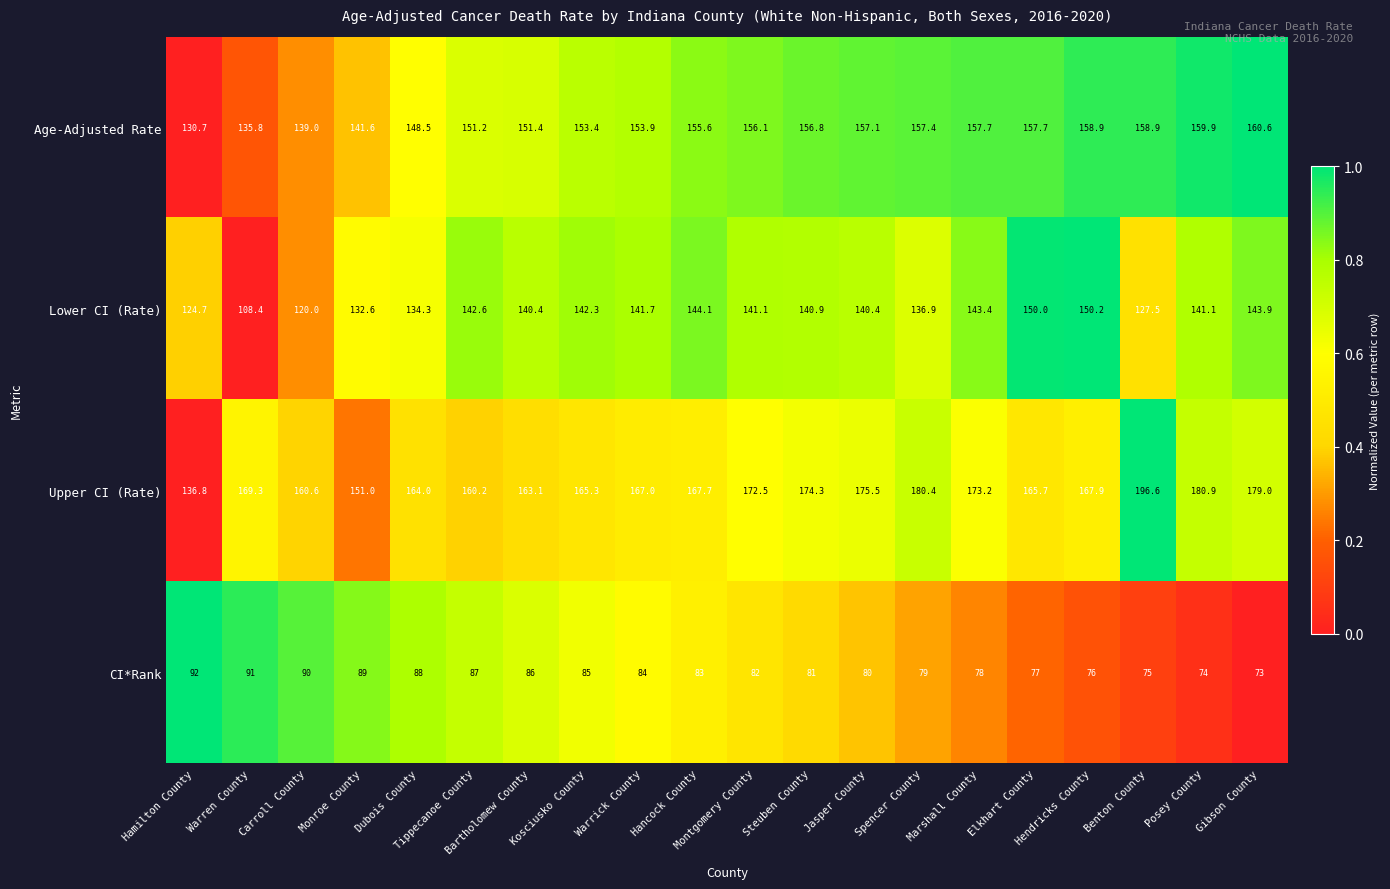

What is the sum of all Lower CI (Rate) values?

2746.5